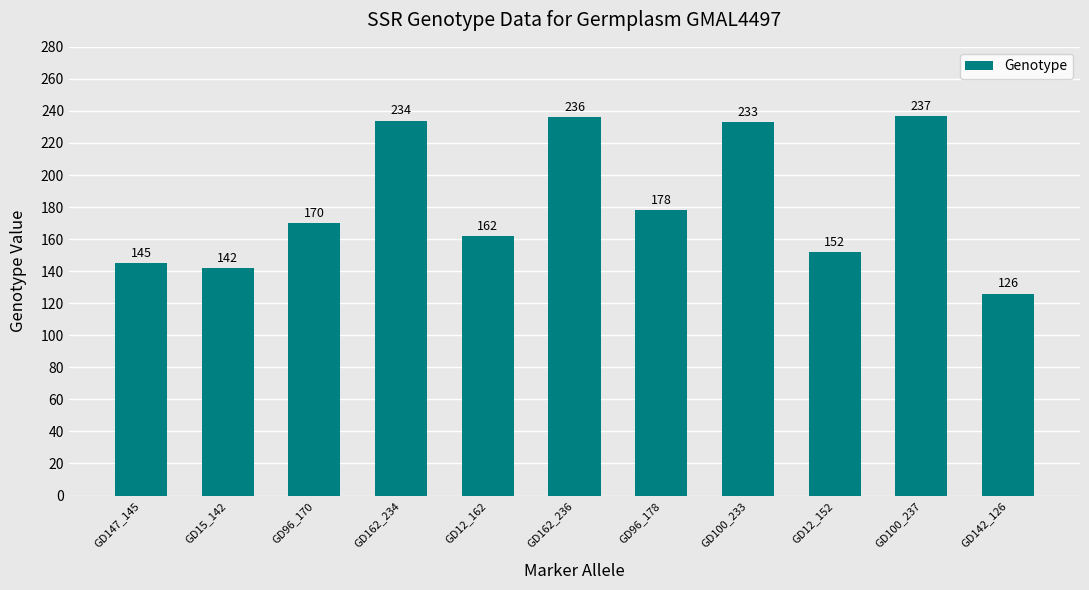

What is the sum of all values?

2015